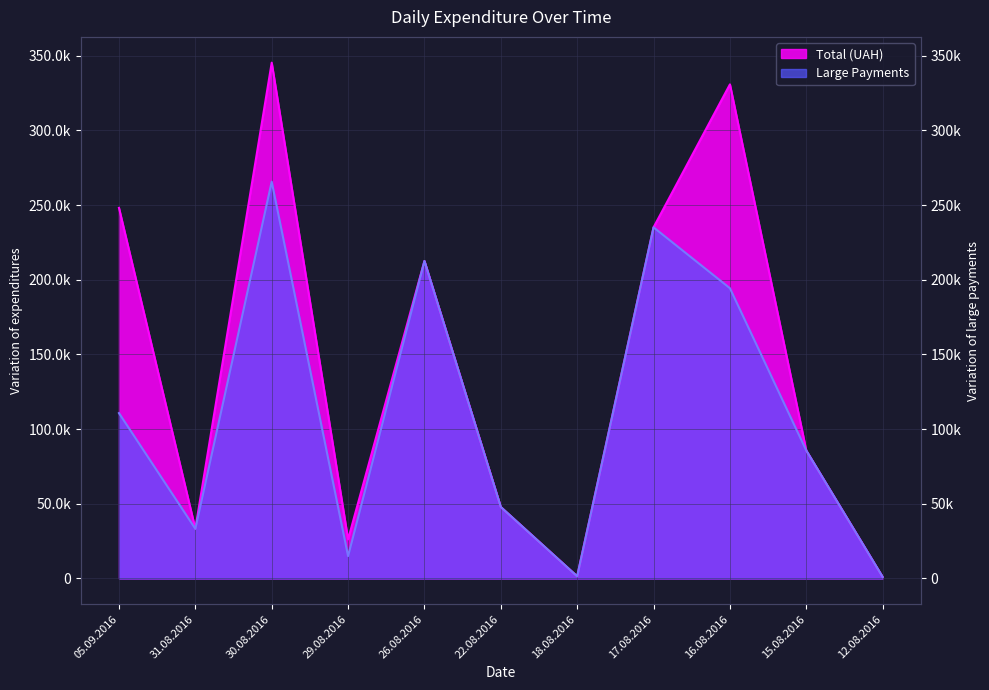

What is the value of the Total (UAH) point at the 3rd from the left?

345393.6